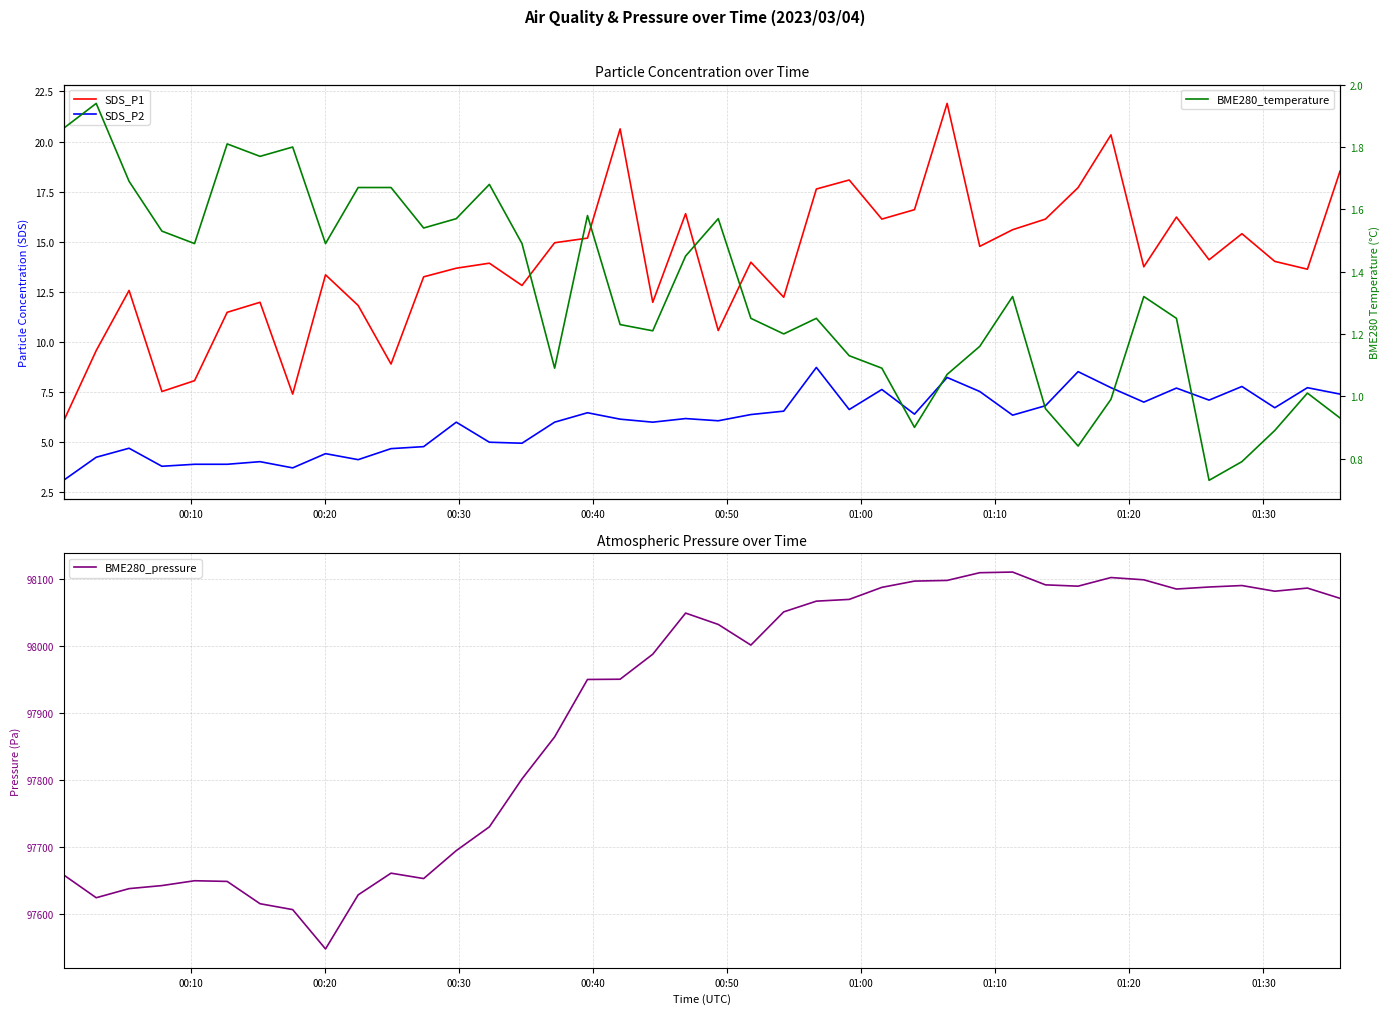

What is the maximum value for BME280_pressure?

98110.6